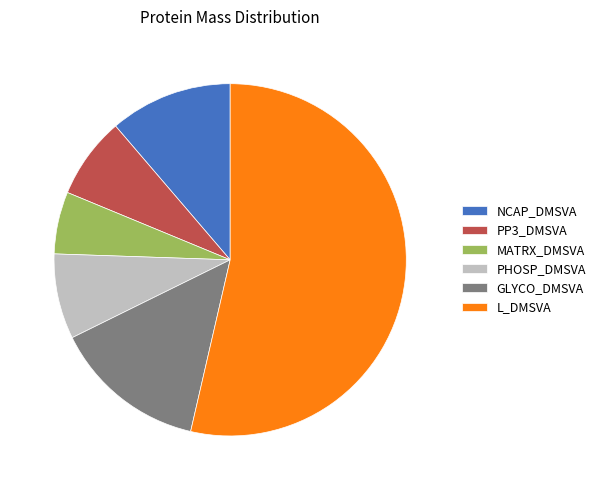

Which slice is the largest?

L_DMSVA